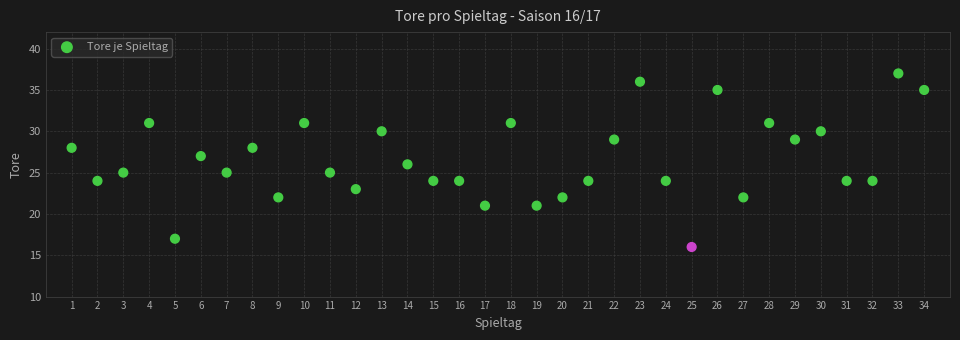

What is the range of Y values (max minus min)?

21